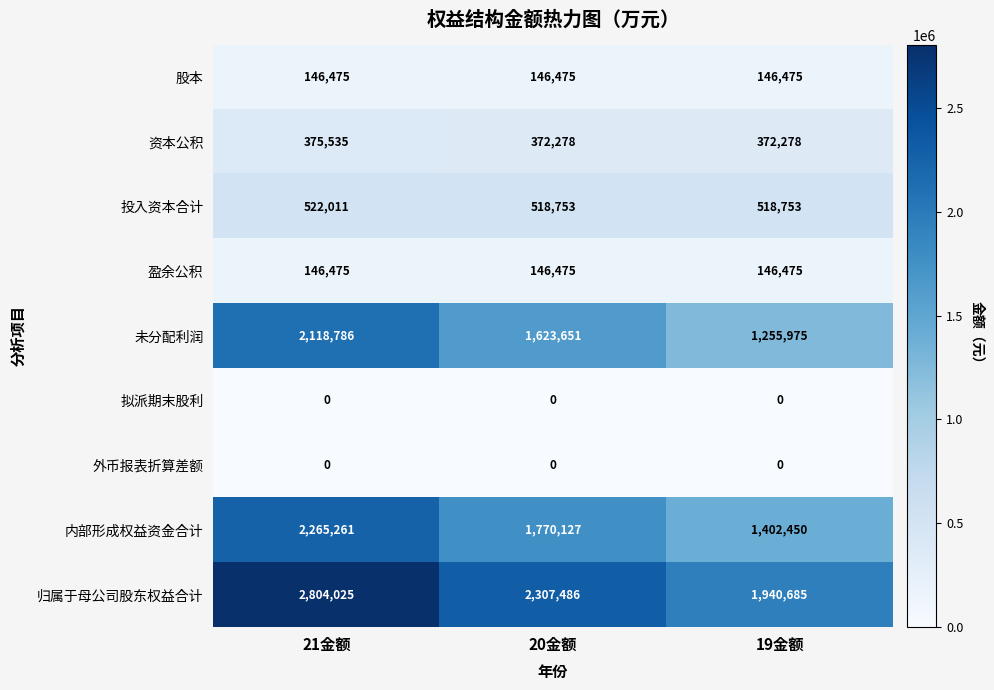

What is the sum of all 归属于母公司股东权益合计 values?

7052196